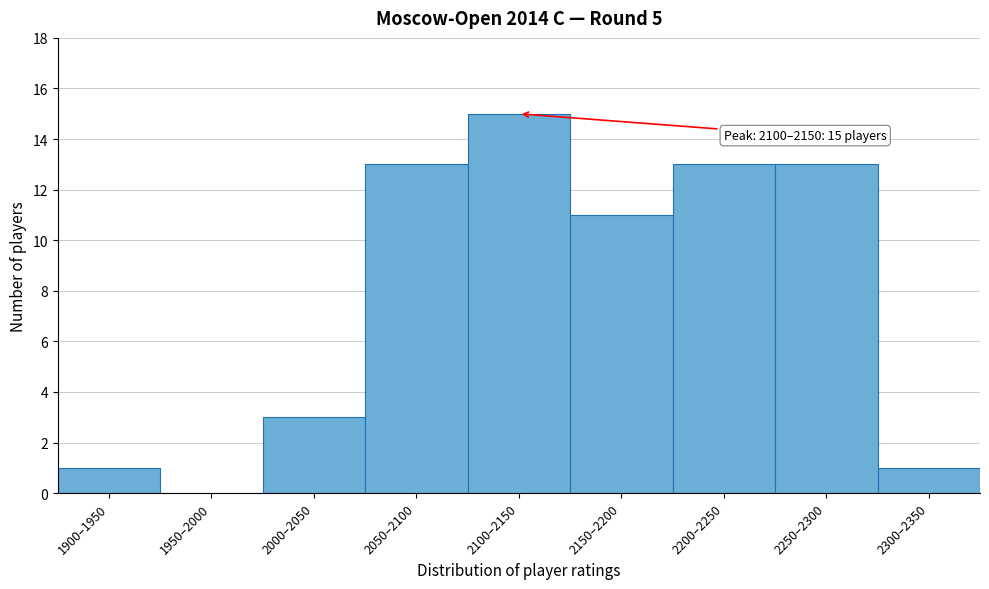

Reading left to right, transcribe all the data shown in this chart.

1900–1950=1	1950–2000=0	2000–2050=3	2050–2100=13	2100–2150=15	2150–2200=11	2200–2250=13	2250–2300=13	2300–2350=1